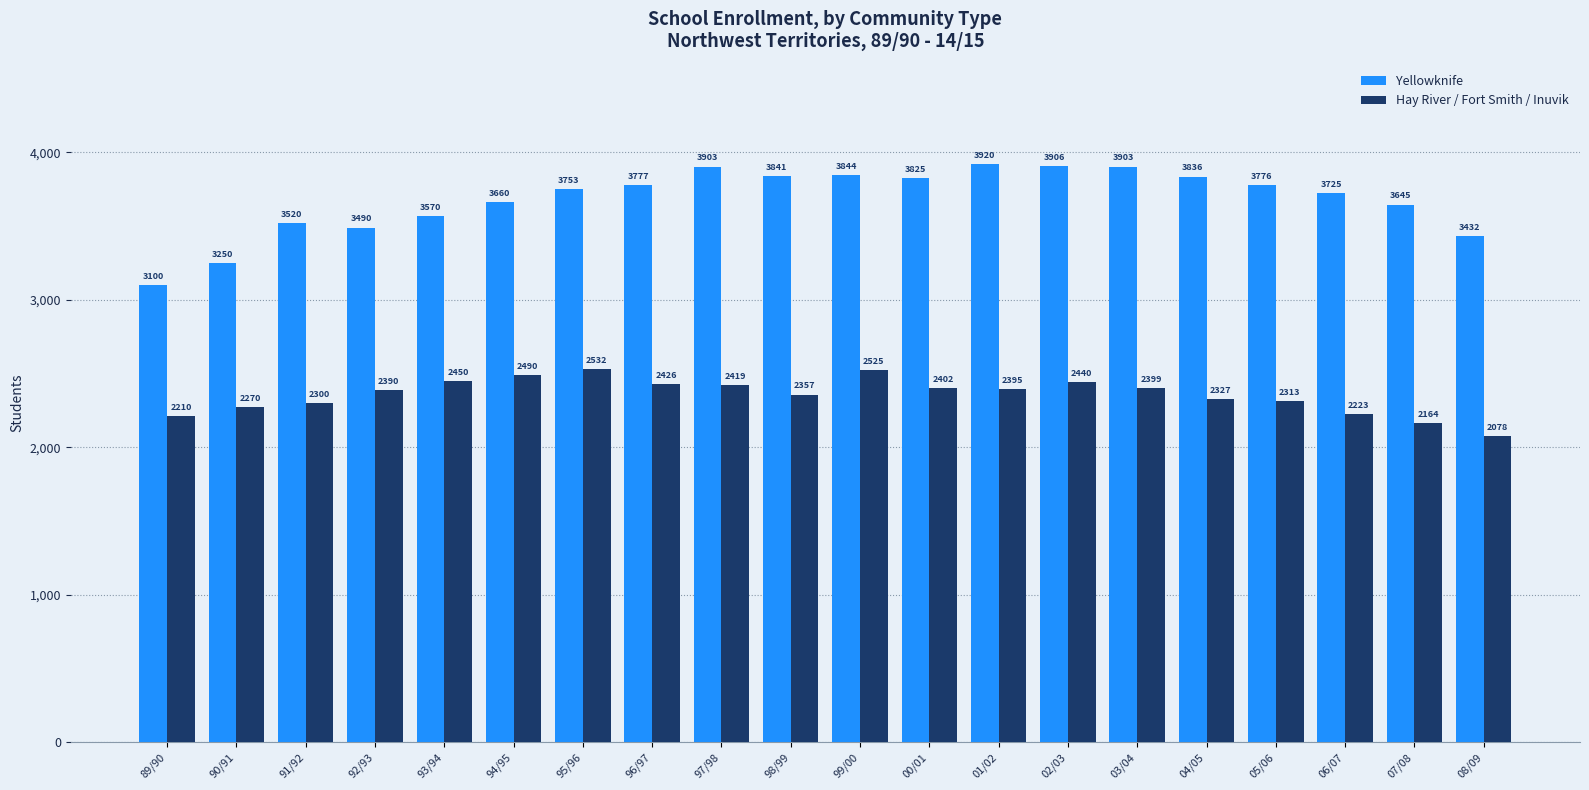

Which category has the highest value in the Yellowknife series?

01/02